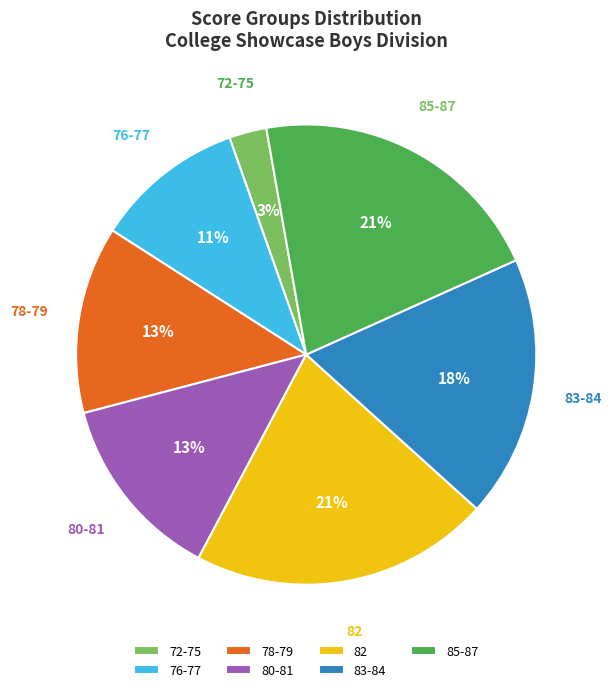

The 72-75 slice represents 3% of the pie. True or false?

True